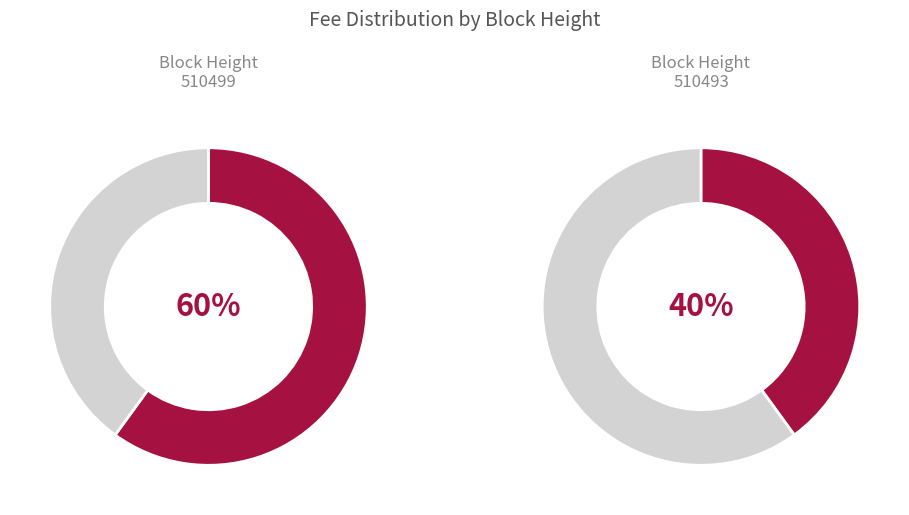

Which category has the smallest portion of the pie?

510493